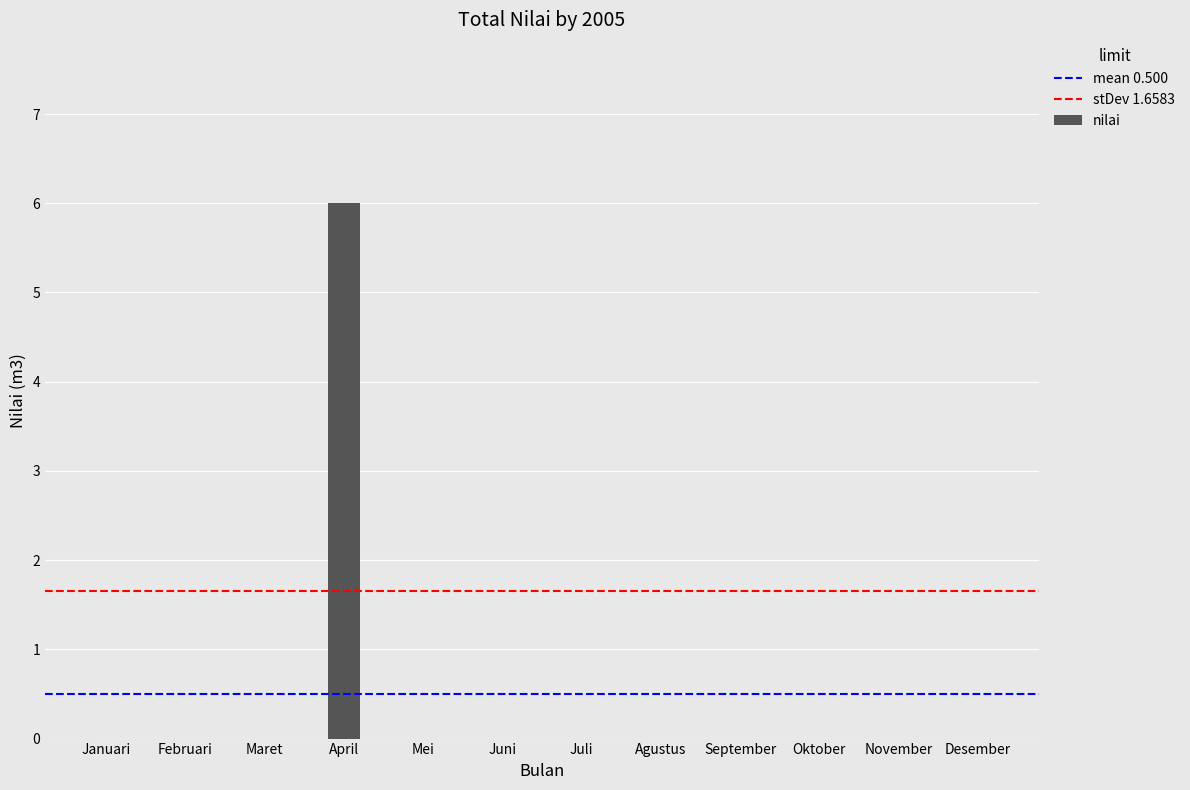

Are the bars horizontal?

No